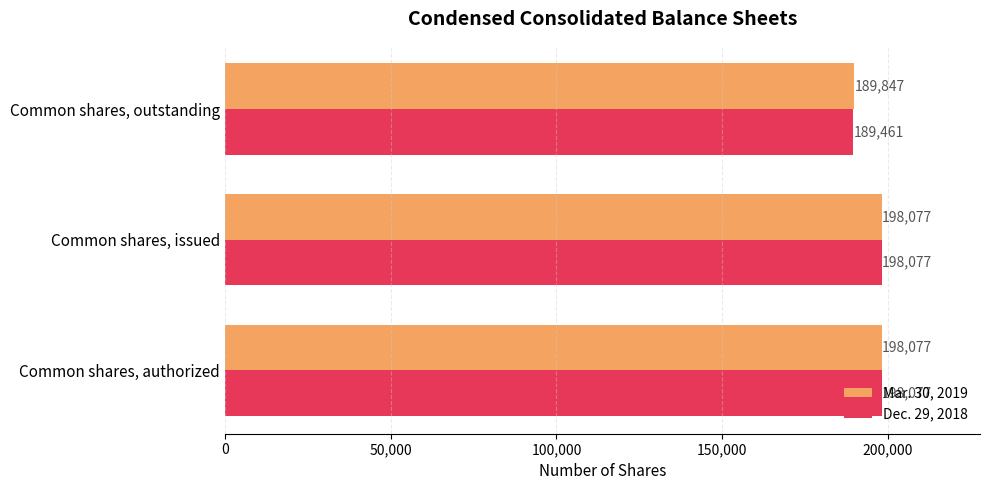

What is the difference between the maximum and minimum values in the Dec. 29, 2018 series?

8616